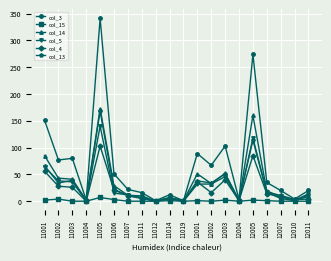

Which series has the largest range (max minus min)?

col_3